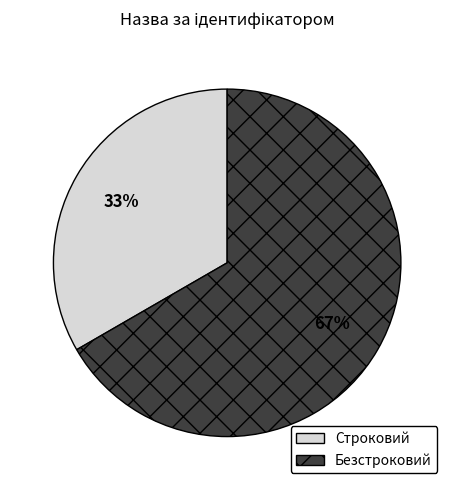

What is the largest slice in the pie chart?

Безстроковий